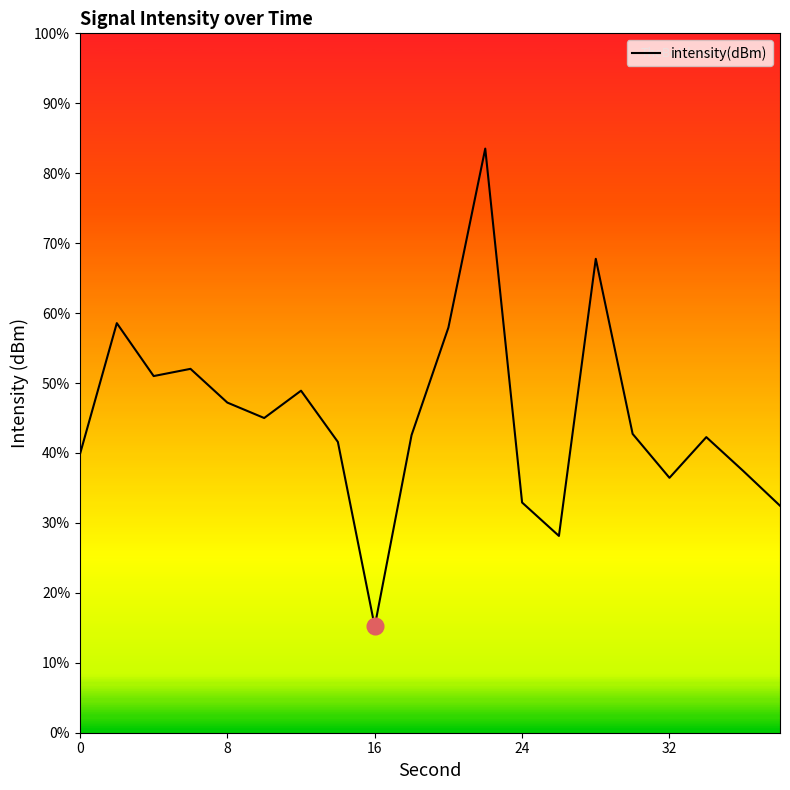

How many lines are shown in the chart?

1